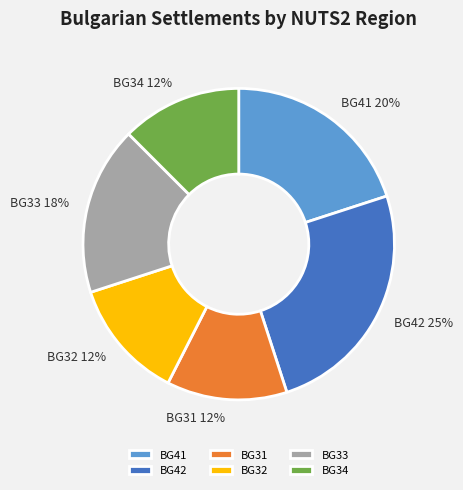

Is it true that BG32 is 1% of the pie?

False